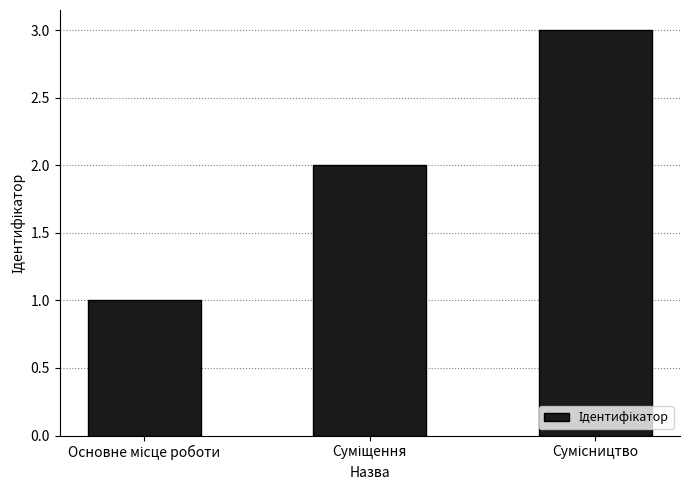

What is the greatest value displayed?

3